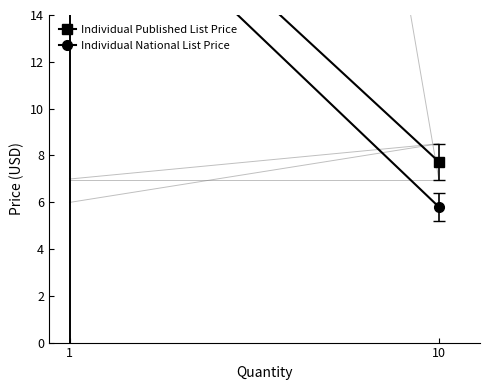

What are all the series names shown in the legend?

Individual Published List Price, Individual National List Price